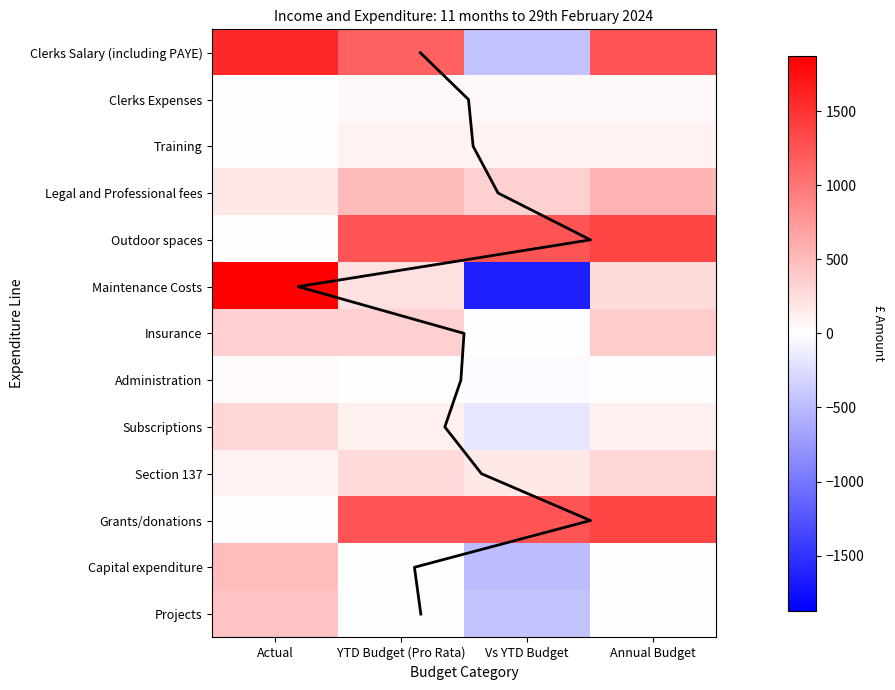

What value does the Legal and Professional fees series have at Actual?

165.0